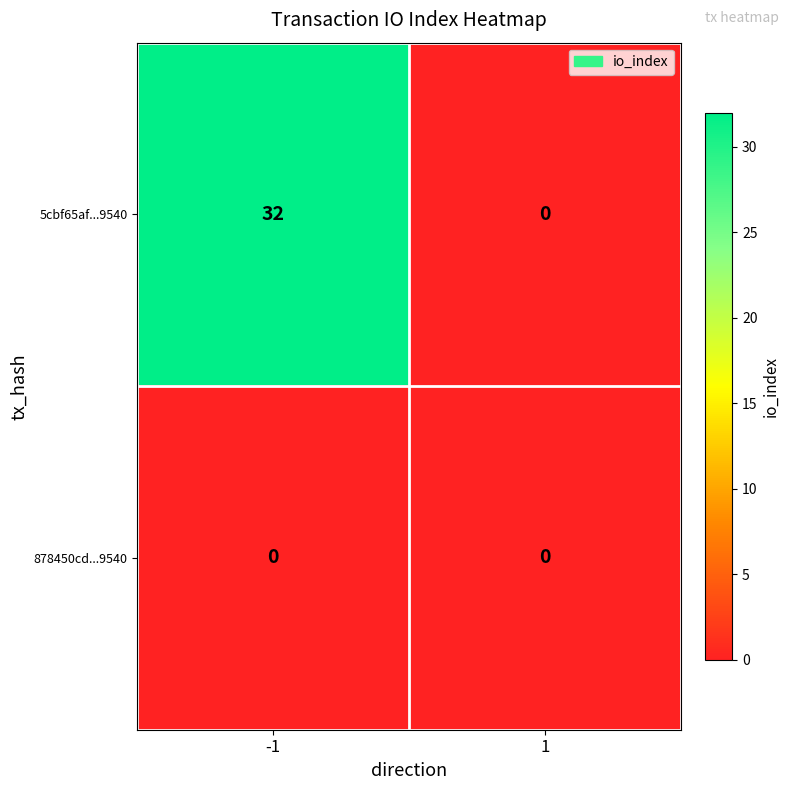

List the labels in order of 5cbf65af...9540 value, largest first.

-1, 1